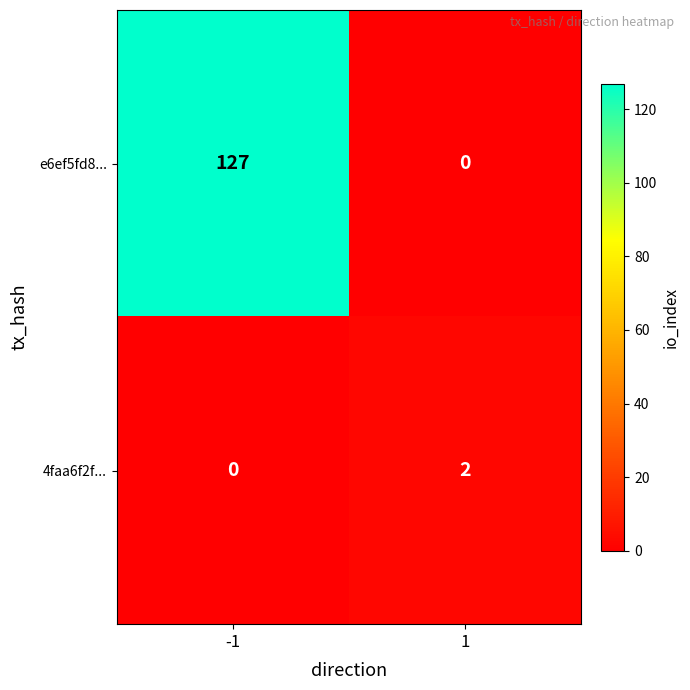

The value of 4faa6f2f... at -1 is 0. True or false?

True